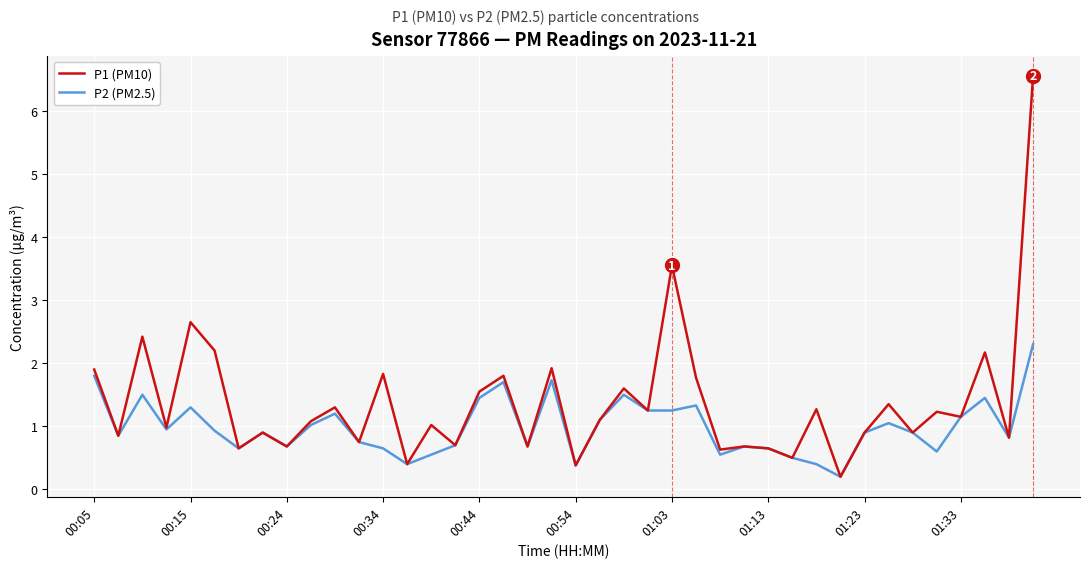

What is the smallest value displayed?

0.2